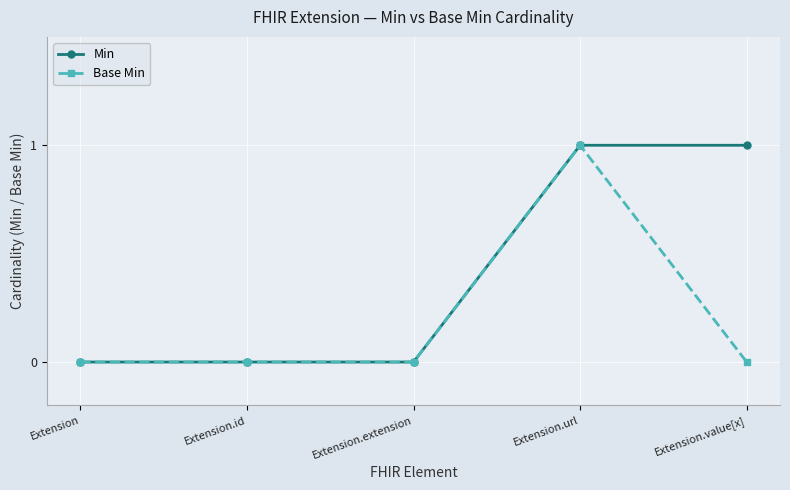

What are all the series names shown in the legend?

Min, Base Min